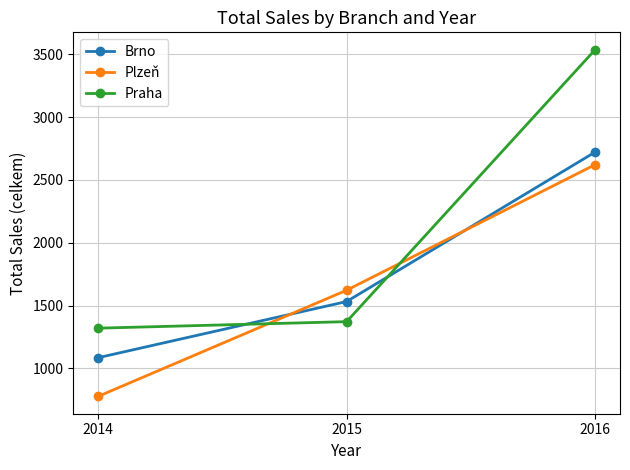

What is the minimum value shown in the chart?

777